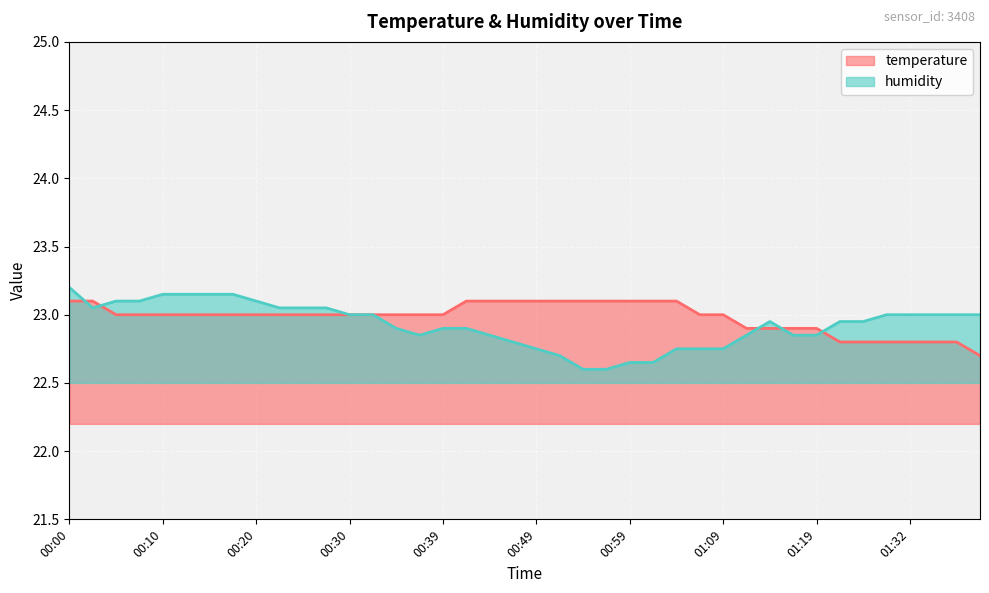

What is the difference between the second highest and minimum values in the temperature series?

0.4